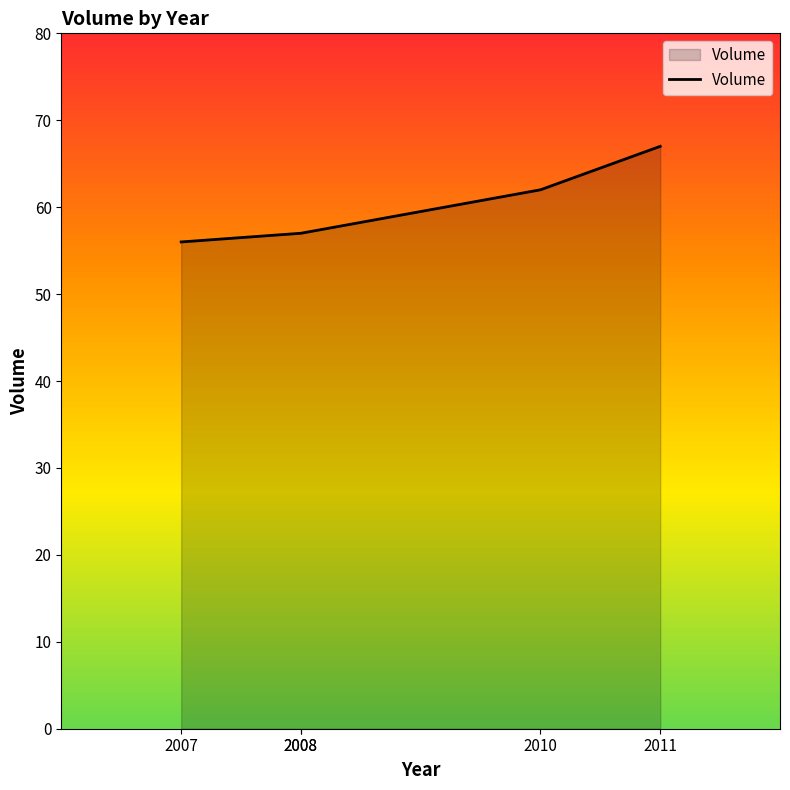

What is the difference between the second highest and minimum values?

6